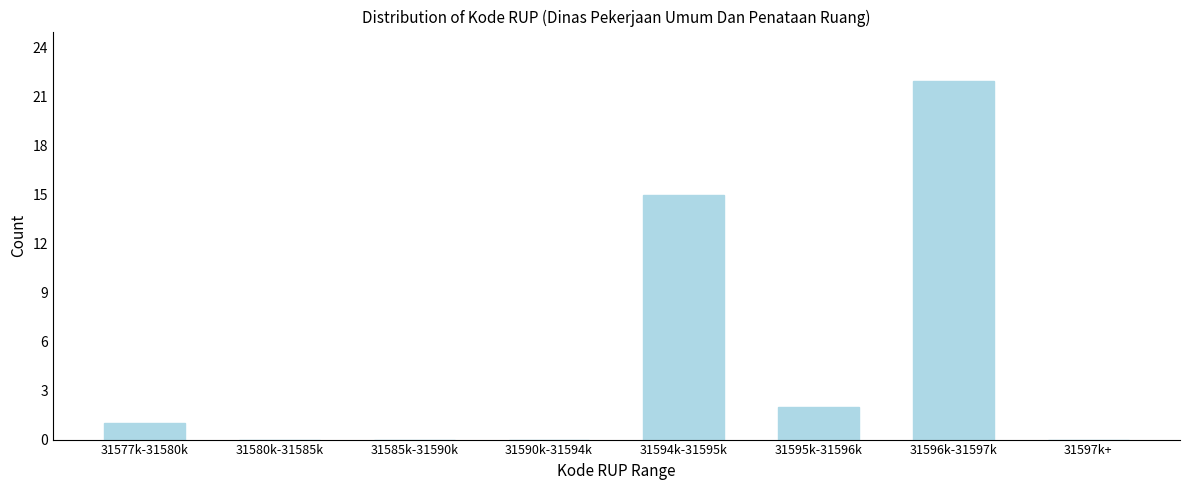

Reading left to right, what are all the values shown in this chart?

31577k-31580k=1	31580k-31585k=0	31585k-31590k=0	31590k-31594k=0	31594k-31595k=15	31595k-31596k=2	31596k-31597k=22	31597k+=0